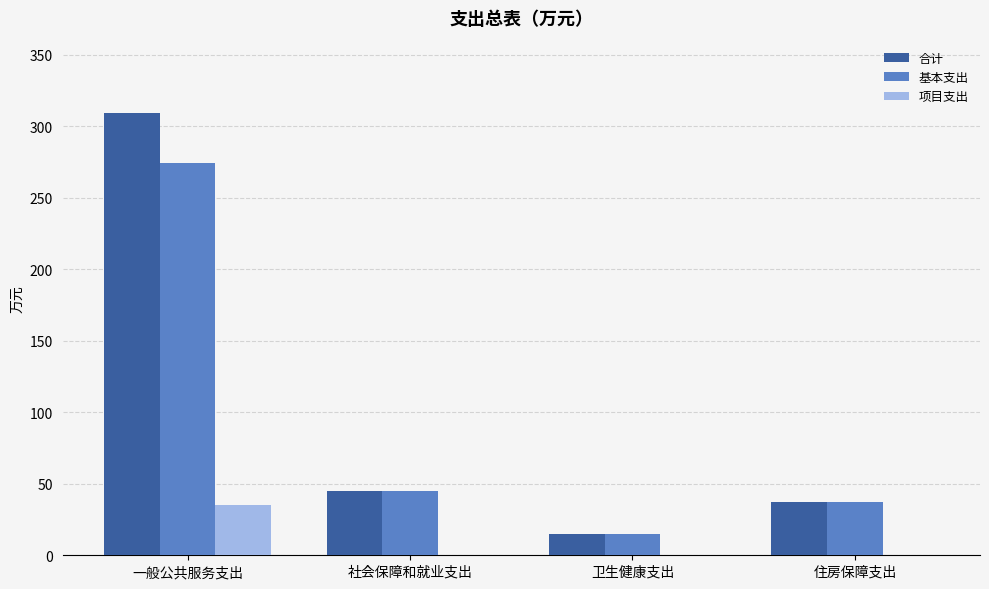

What is the sum of all 项目支出 values?

35.3